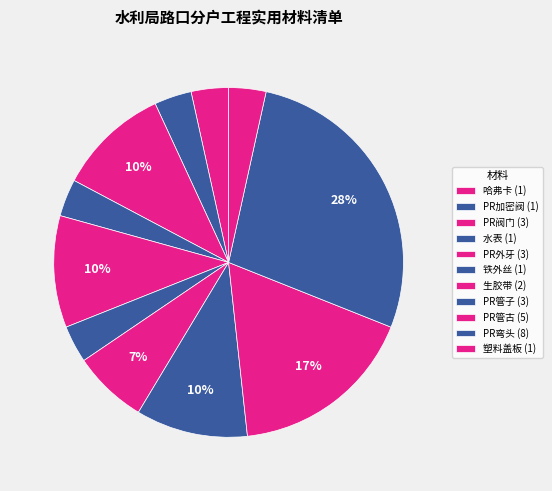

Does 塑料盖板 account for over 50% of the chart?

No